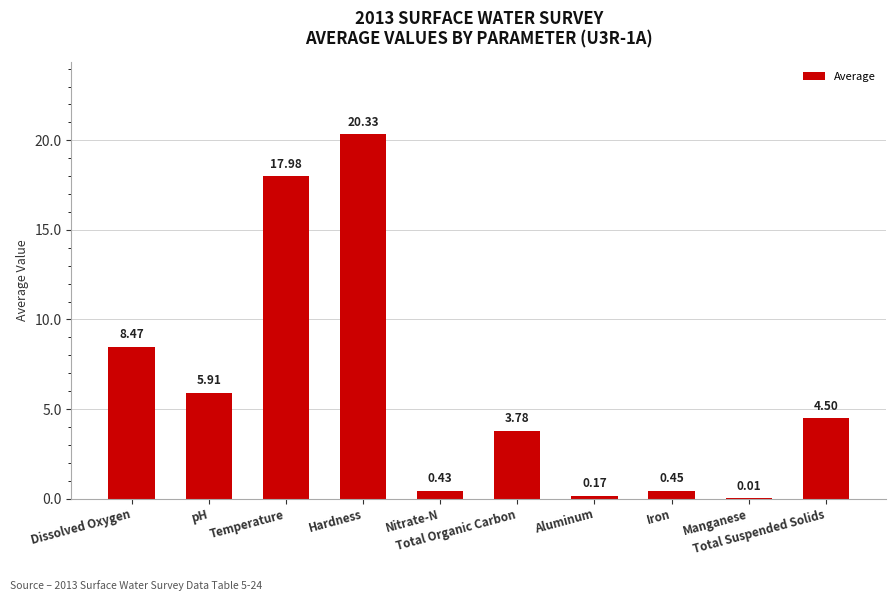

Count the number of categories in the chart.

10